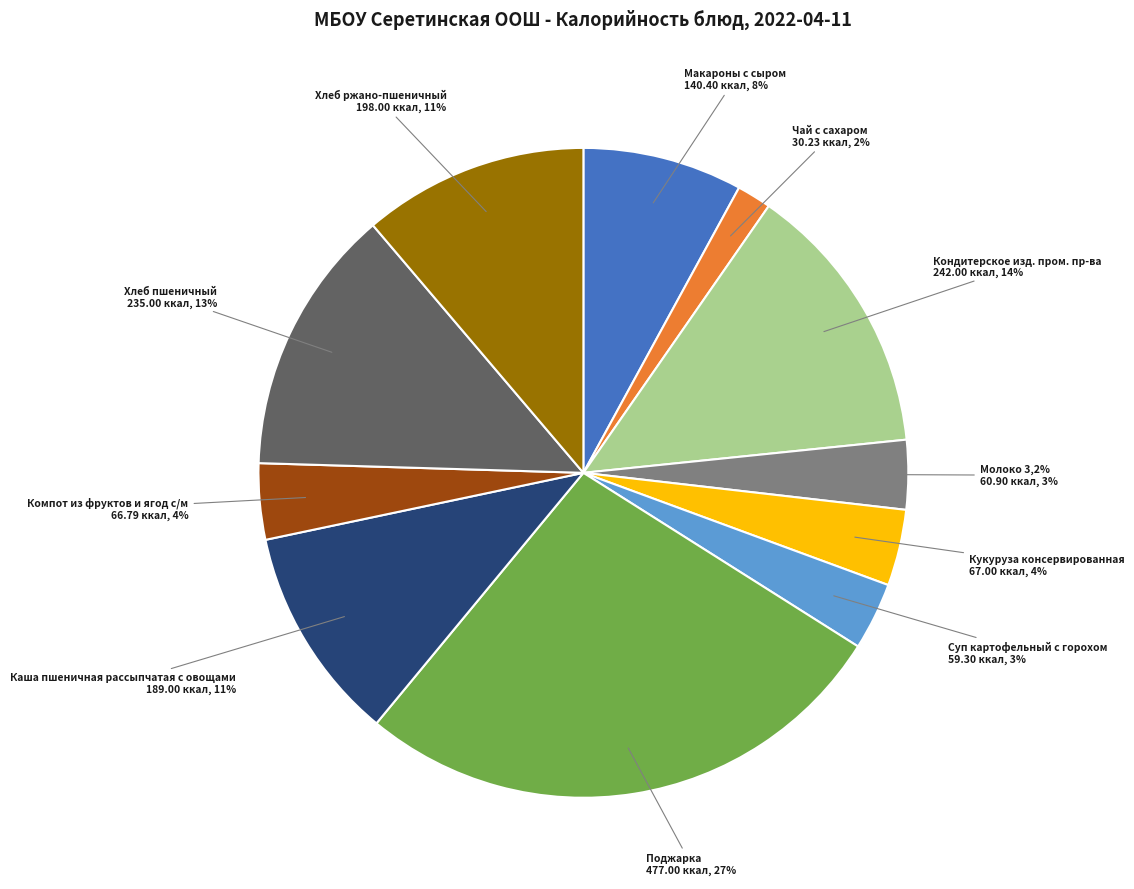

How many slices are in this pie chart?

11